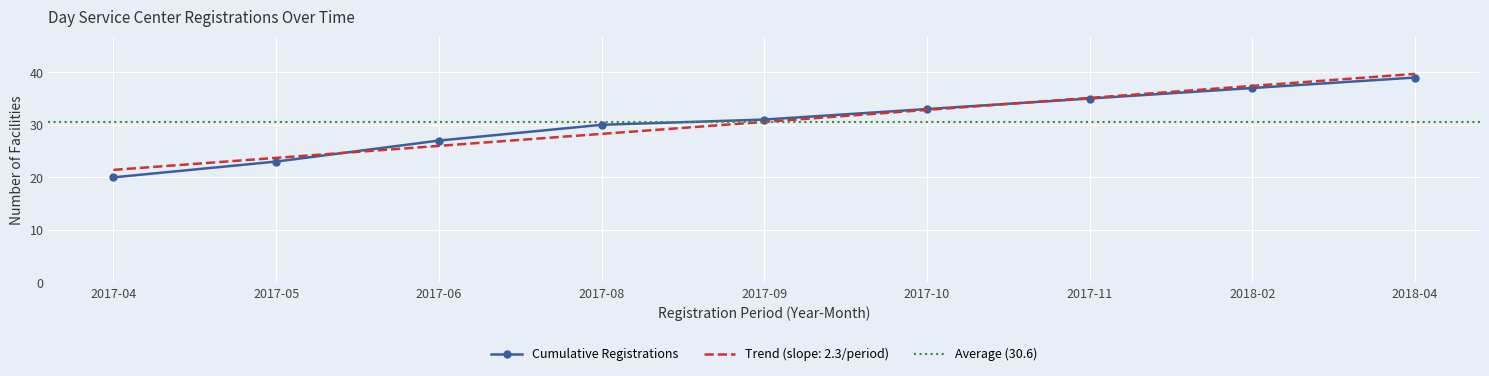

How many values are below 31?

4